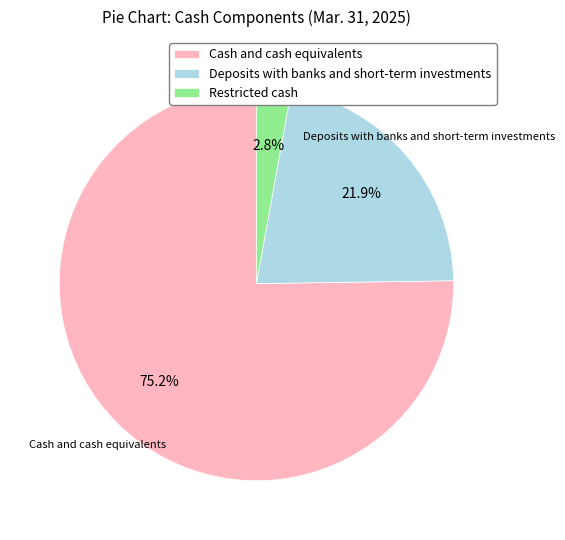

To the nearest percent, what is the average slice percentage?

33%